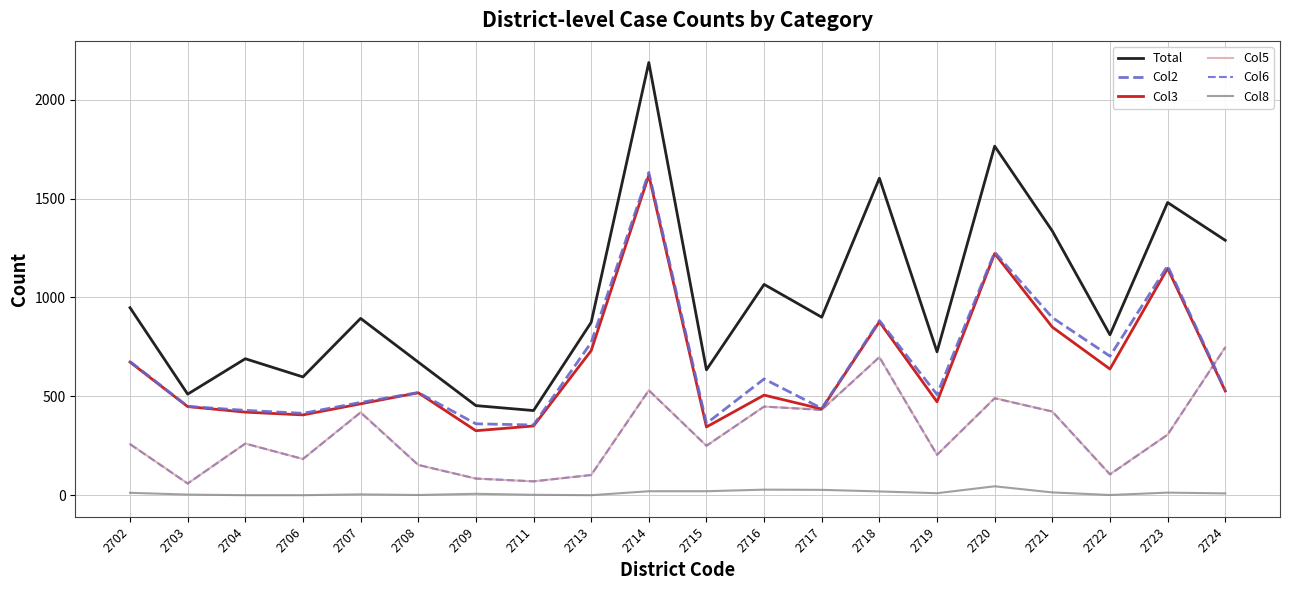

What value does the Col8 series have at 2721?

14